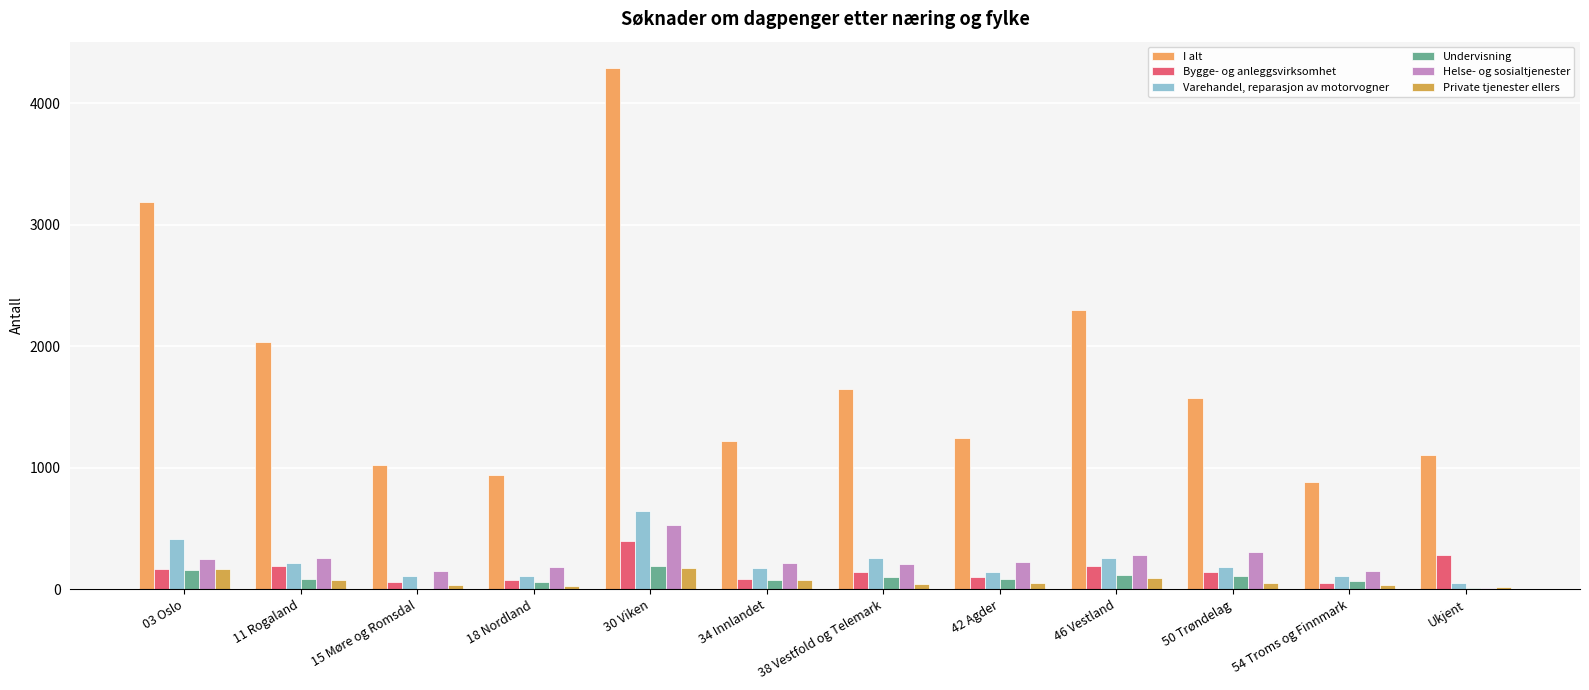

Reading left to right, transcribe all the data shown in this chart.

I alt: 3192	2040	1026	945	4294	1223	1652	1244	2297	1578	881	1102
Bygge- og anleggsvirksomhet: 164	190	61	76	398	85	143	105	191	139	49	281
Varehandel, reparasjon av motorvogner: 414	213	106	109	646	177	258	139	257	185	111	51
Undervisning: 156	86	0	57	193	79	99	83	118	111	66	8
Helse- og sosialtjenester: 252	259	151	180	528	216	205	229	285	308	155	15
Private tjenester ellers: 166	74	38	29	173	77	47	52	97	53	36	22